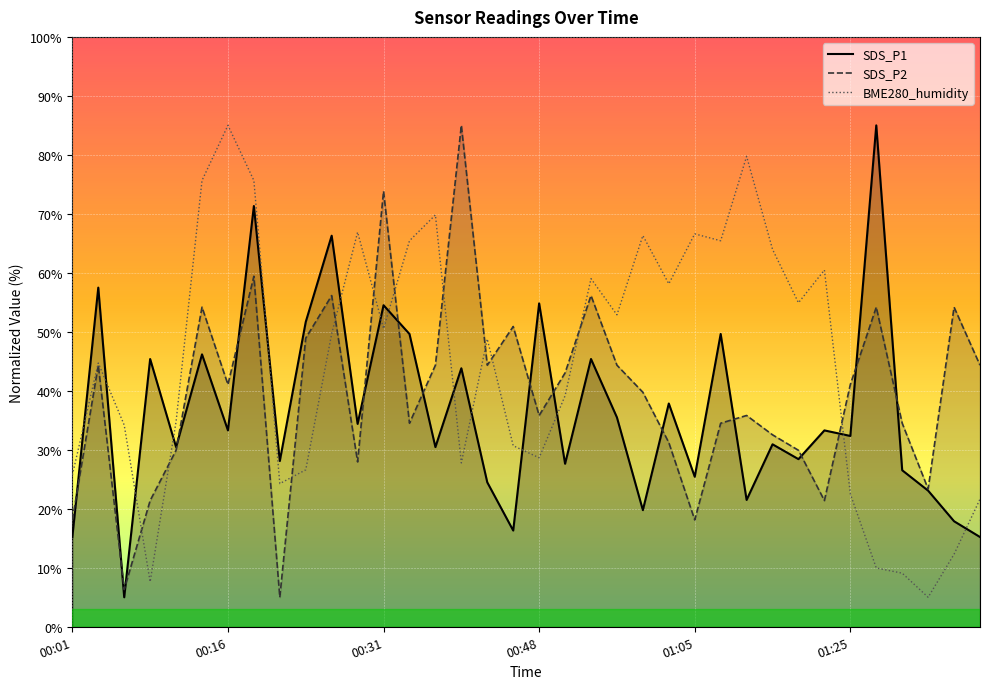

What is the value of the SDS_P2 point at the 1st from the left?

18.1